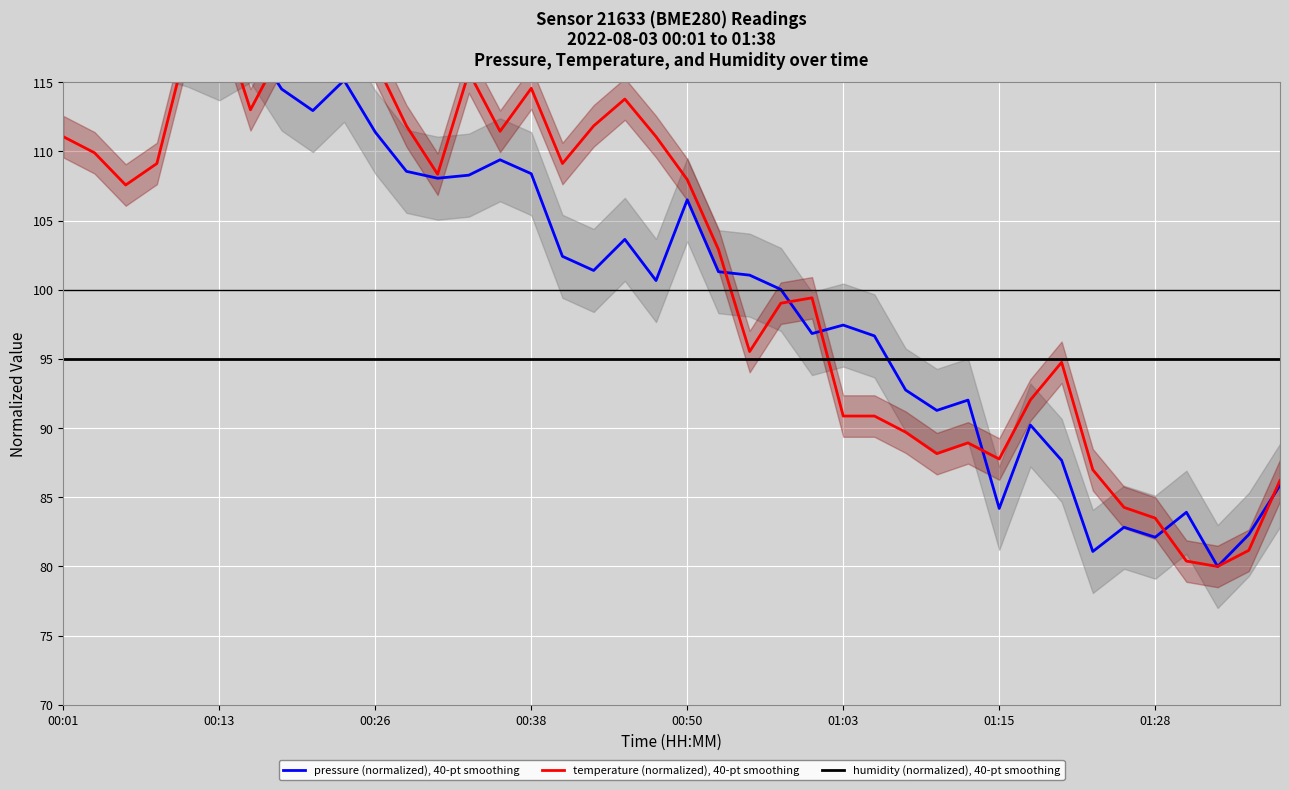

What are all the series names shown in the legend?

pressure (normalized), 40-pt smoothing, temperature (normalized), 40-pt smoothing, humidity (normalized), 40-pt smoothing